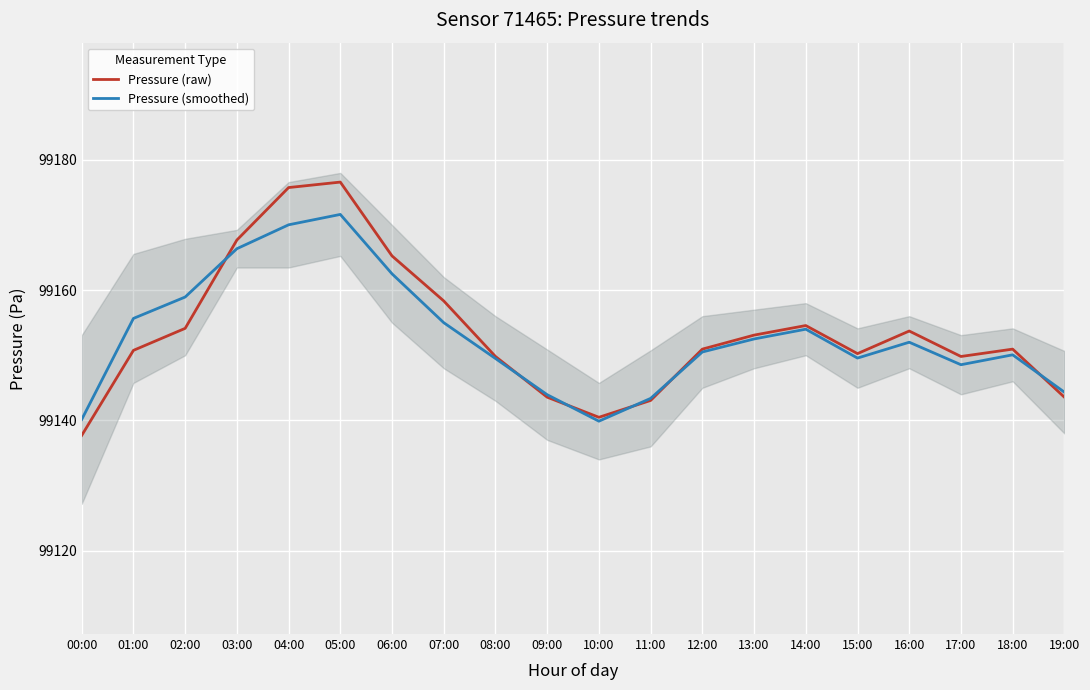

Reading left to right, transcribe all the data shown in this chart.

Pressure (raw): 99137.7	99150.8	99154.1	99167.7	99175.8	99176.6	99165.2	99158.3	99149.8	99143.6	99140.5	99143.1	99150.9	99153.1	99154.6	99150.2	99153.7	99149.8	99150.9	99143.6
Pressure (smoothed): 99140.1	99155.7	99158.9	99166.4	99170.0	99171.6	99162.5	99155.0	99149.5	99143.9	99139.9	99143.4	99150.5	99152.5	99154.0	99149.6	99152.0	99148.5	99150.1	99144.3